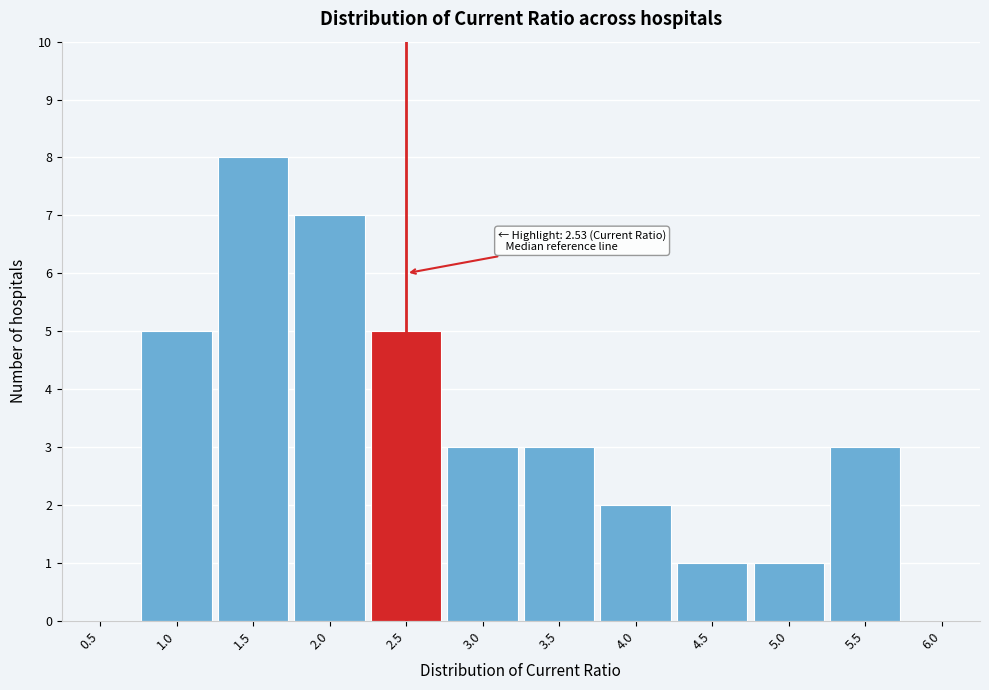

Reading left to right, list all the values displayed in this chart.

0.5=0	1.0=5	1.5=8	2.0=7	2.5=5	3.0=3	3.5=3	4.0=2	4.5=1	5.0=1	5.5=3	6.0=0